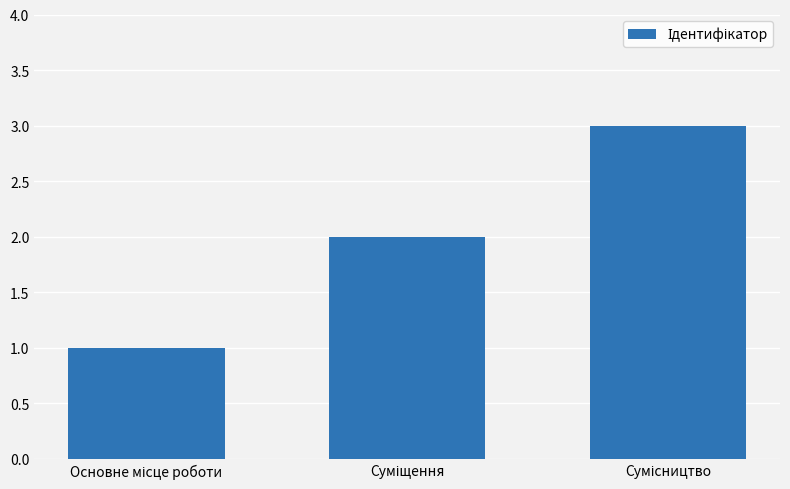

What is the sum of all values?

6